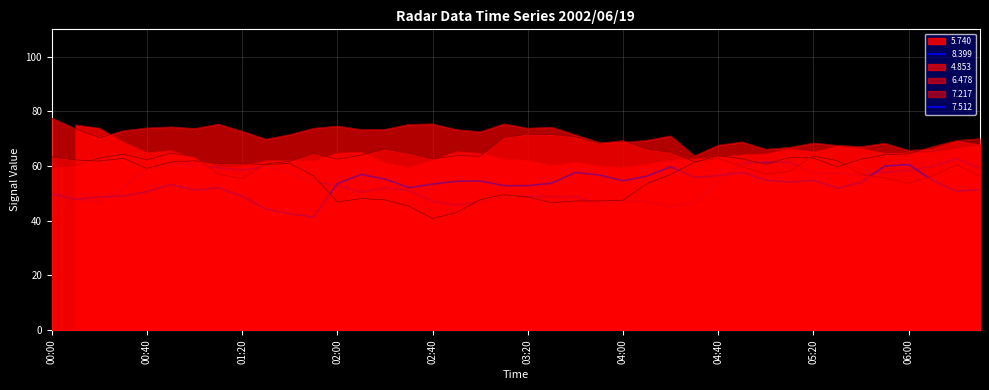

How many data points in 7.512 are less than 53?

17